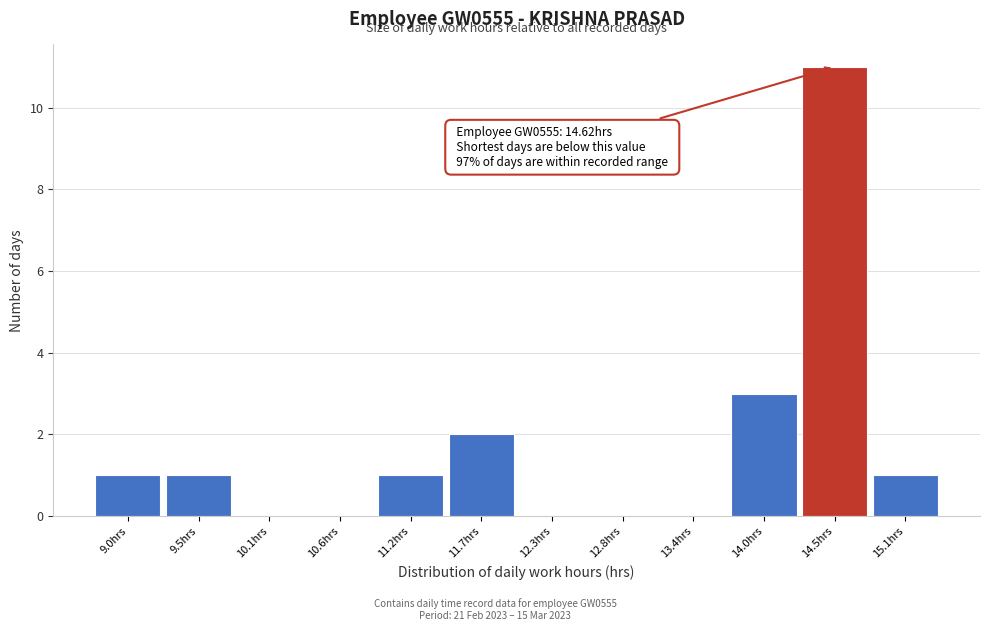

Over which range of the x-axis is the bar tallest?

14.2 to 14.8